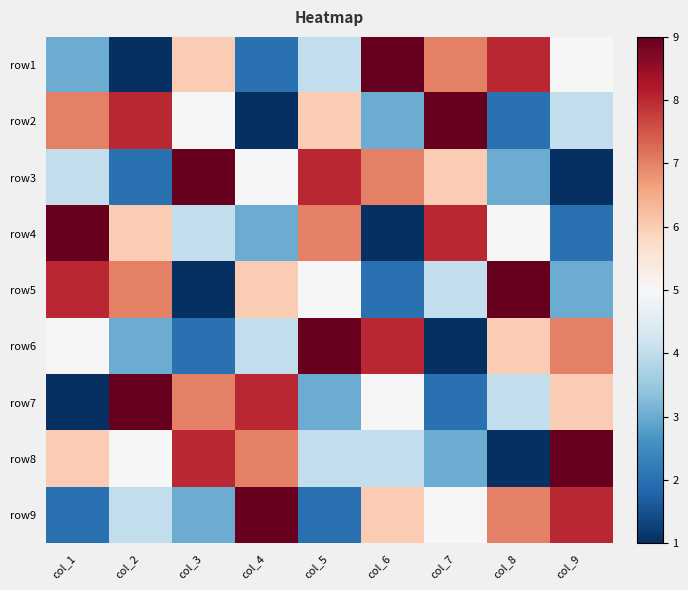

Reading right to left, extract all data points from this chart.

row1: col_9=5	col_8=8	col_7=7	col_6=9	col_5=4	col_4=2	col_3=6	col_2=1	col_1=3
row2: col_9=4	col_8=2	col_7=9	col_6=3	col_5=6	col_4=1	col_3=5	col_2=8	col_1=7
row3: col_9=1	col_8=3	col_7=6	col_6=7	col_5=8	col_4=5	col_3=9	col_2=2	col_1=4
row4: col_9=2	col_8=5	col_7=8	col_6=1	col_5=7	col_4=3	col_3=4	col_2=6	col_1=9
row5: col_9=3	col_8=9	col_7=4	col_6=2	col_5=5	col_4=6	col_3=1	col_2=7	col_1=8
row6: col_9=7	col_8=6	col_7=1	col_6=8	col_5=9	col_4=4	col_3=2	col_2=3	col_1=5
row7: col_9=6	col_8=4	col_7=2	col_6=5	col_5=3	col_4=8	col_3=7	col_2=9	col_1=1
row8: col_9=9	col_8=1	col_7=3	col_6=4	col_5=4	col_4=7	col_3=8	col_2=5	col_1=6
row9: col_9=8	col_8=7	col_7=5	col_6=6	col_5=2	col_4=9	col_3=3	col_2=4	col_1=2